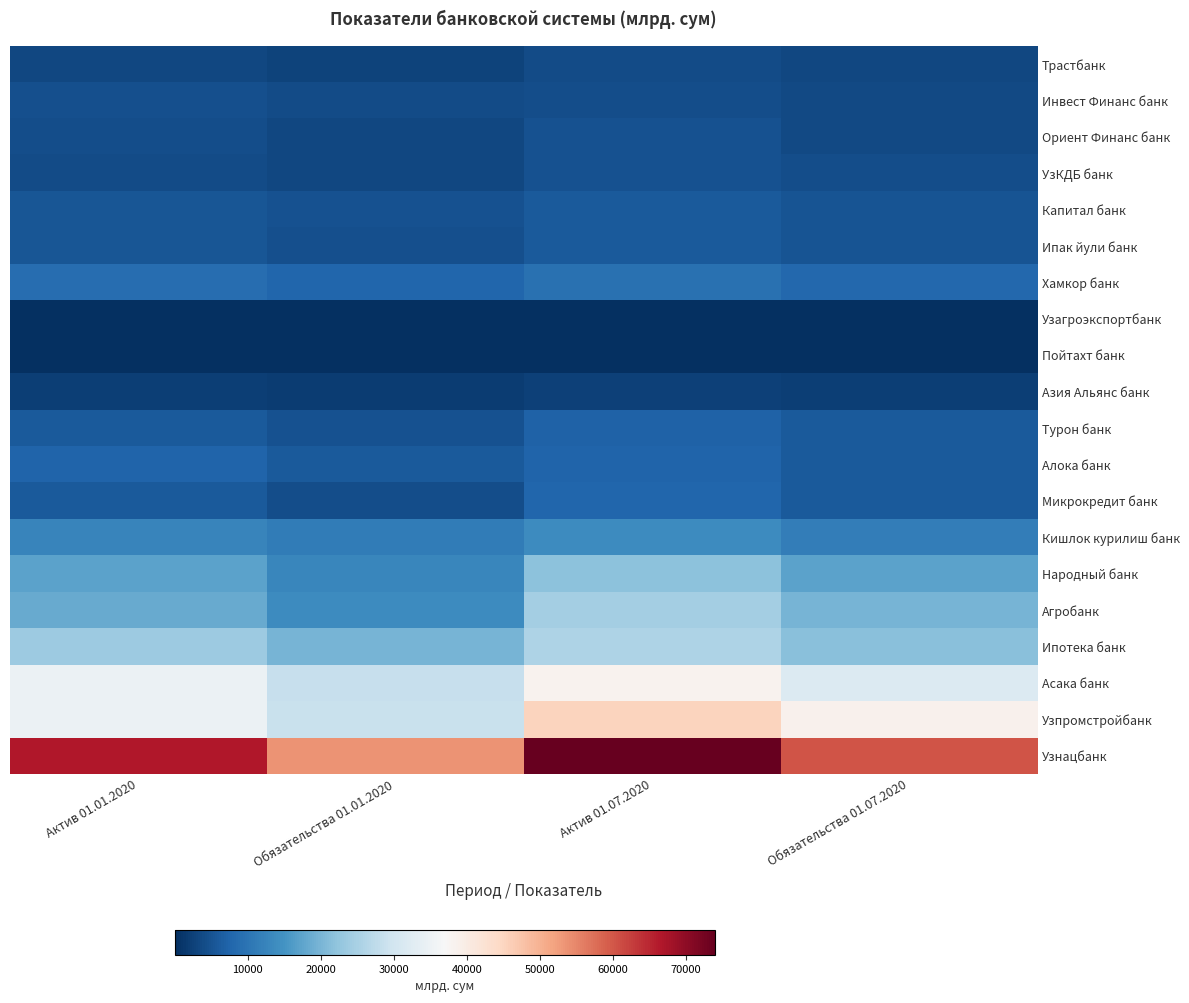

What is the difference between the highest and lowest values at Обязательства 01.01.2020?

53413.8